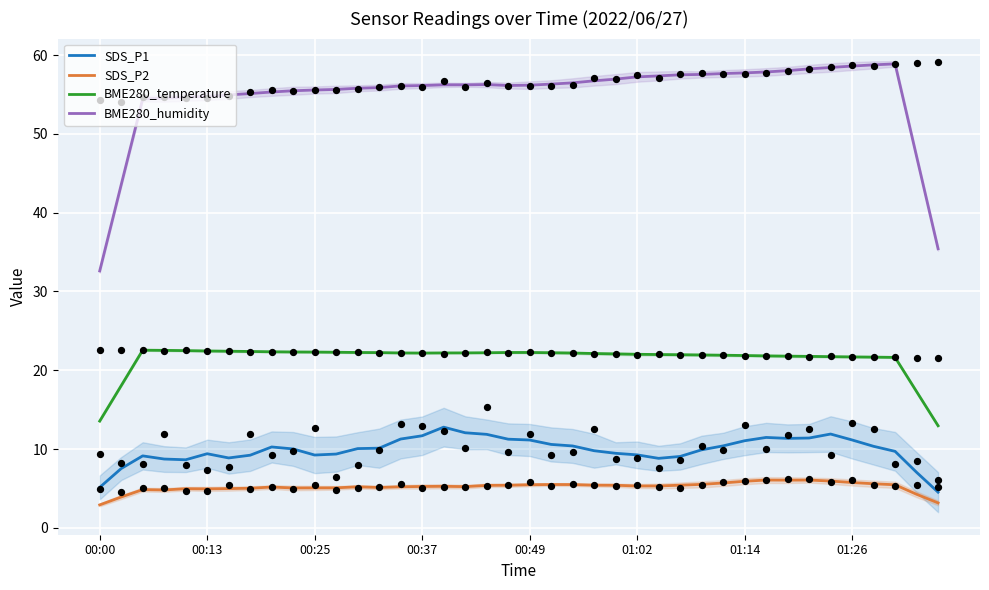

At which category is the sum across all series the highest?

34